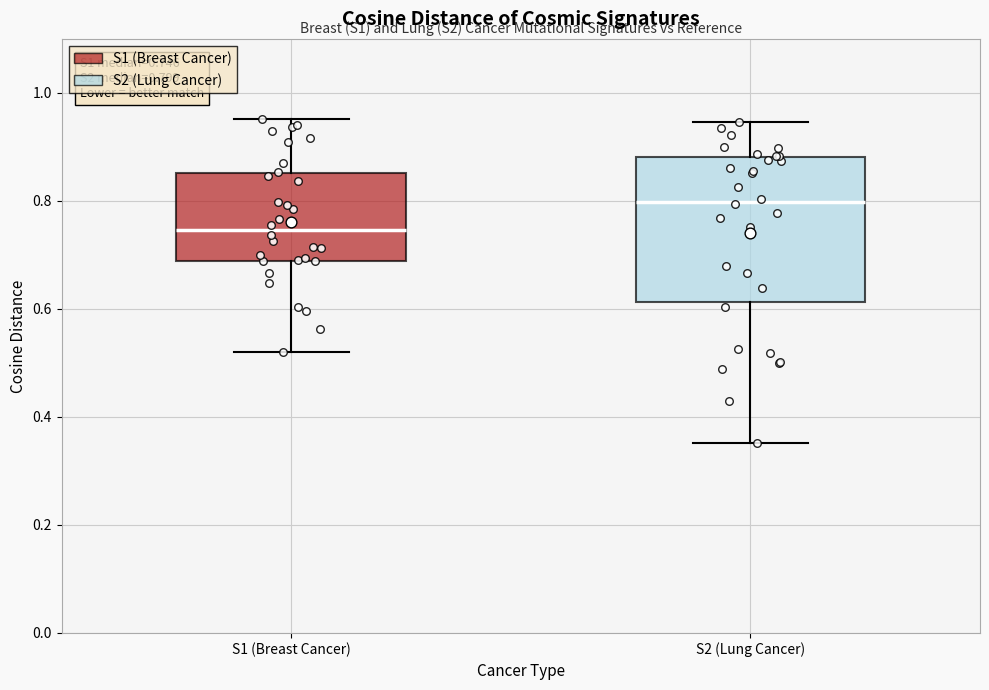

Comparing the boxes themselves (not the whiskers), which one is the tallest?

S2 (Lung Cancer)